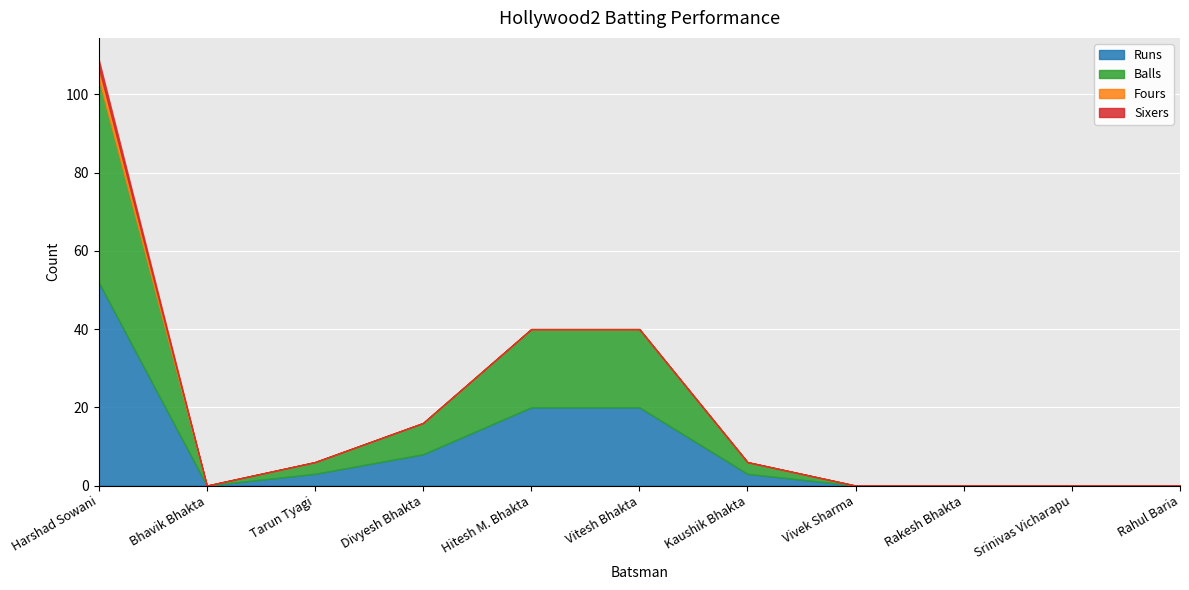

What are all the series names shown in the legend?

Runs, Balls, Fours, Sixers